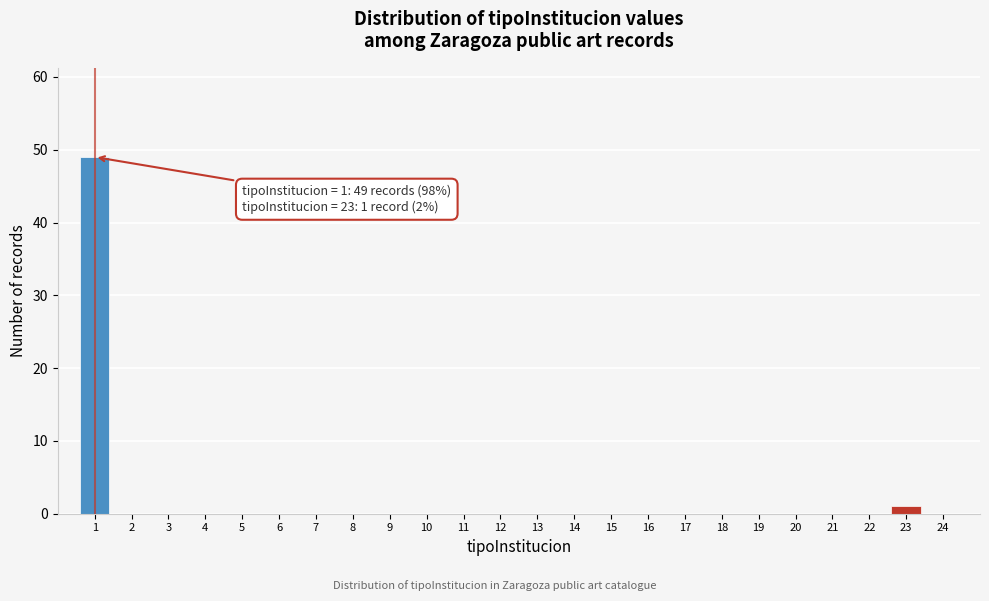

Reading left to right, transcribe all the data shown in this chart.

1=49	2=0	3=0	4=0	5=0	6=0	7=0	8=0	9=0	10=0	11=0	12=0	13=0	14=0	15=0	16=0	17=0	18=0	19=0	20=0	21=0	22=0	23=1	24=0